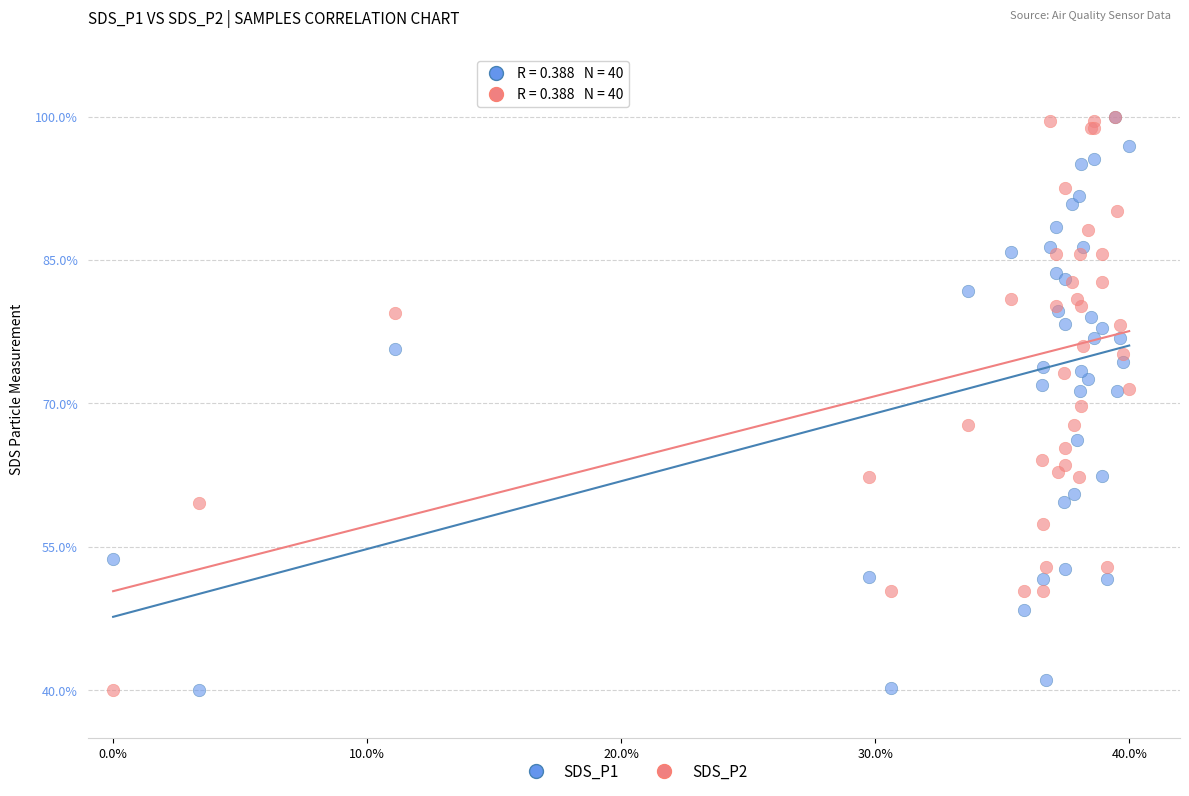

What are all the series names shown in the legend?

SDS_P1, SDS_P2